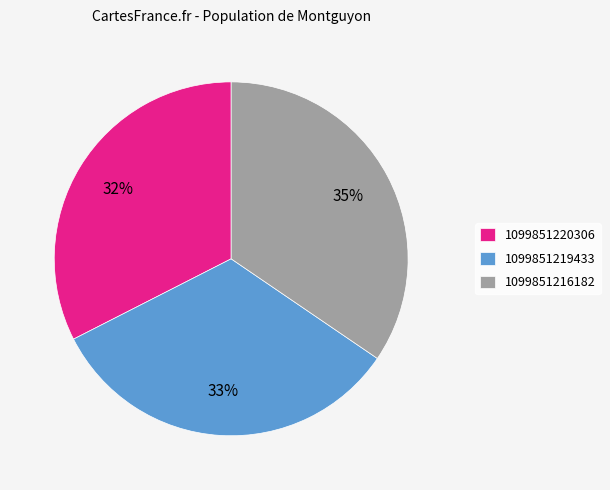

Does 1099851219433 account for over 50% of the chart?

No